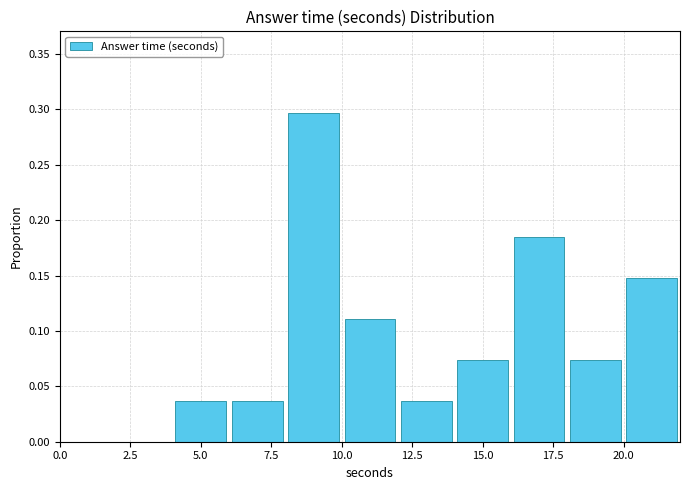

Which range on the x-axis has the tallest bar?

8 to 10